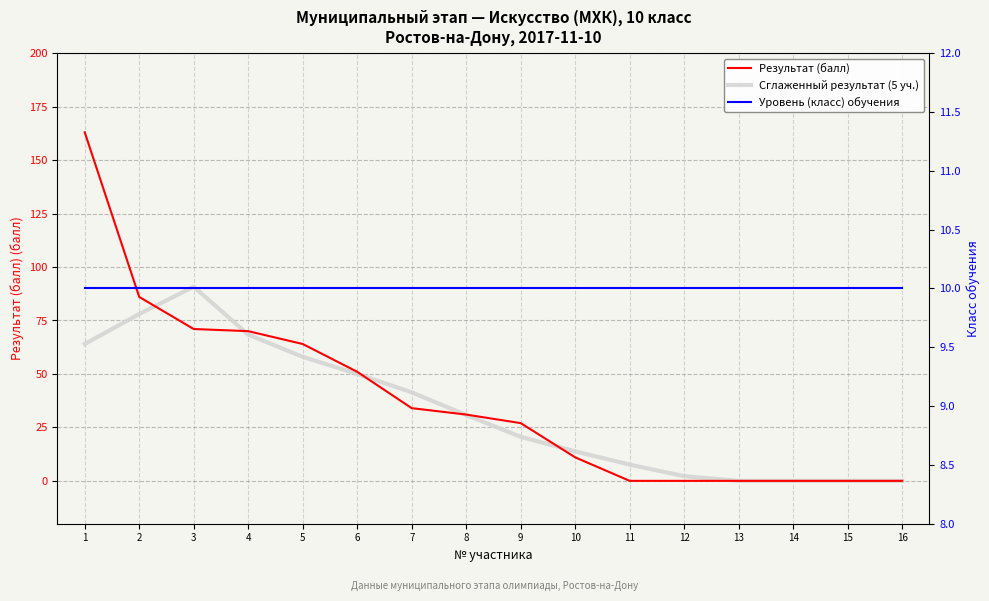

How many distinct data groups are displayed?

3